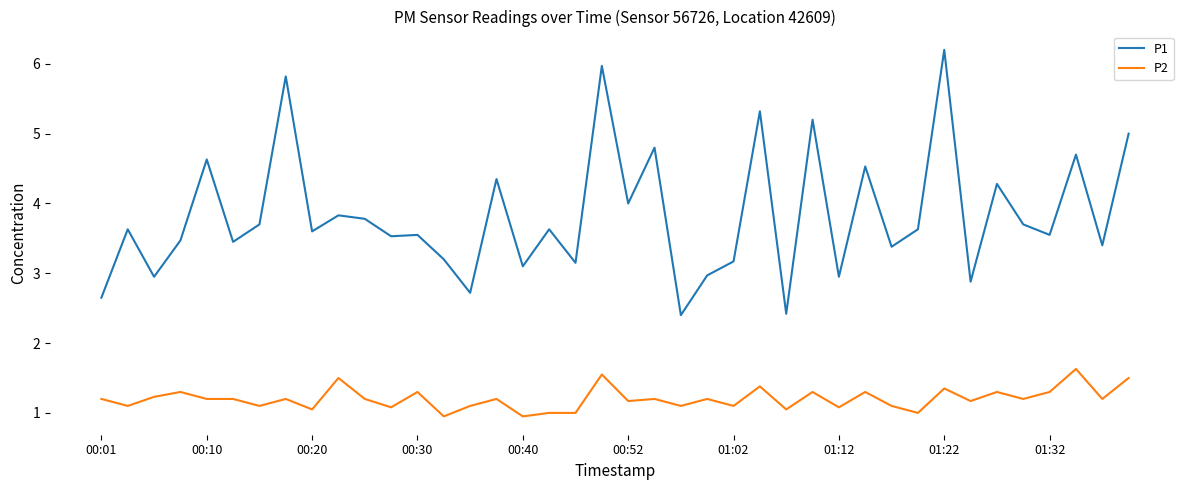

What is the maximum value for P1?

6.2